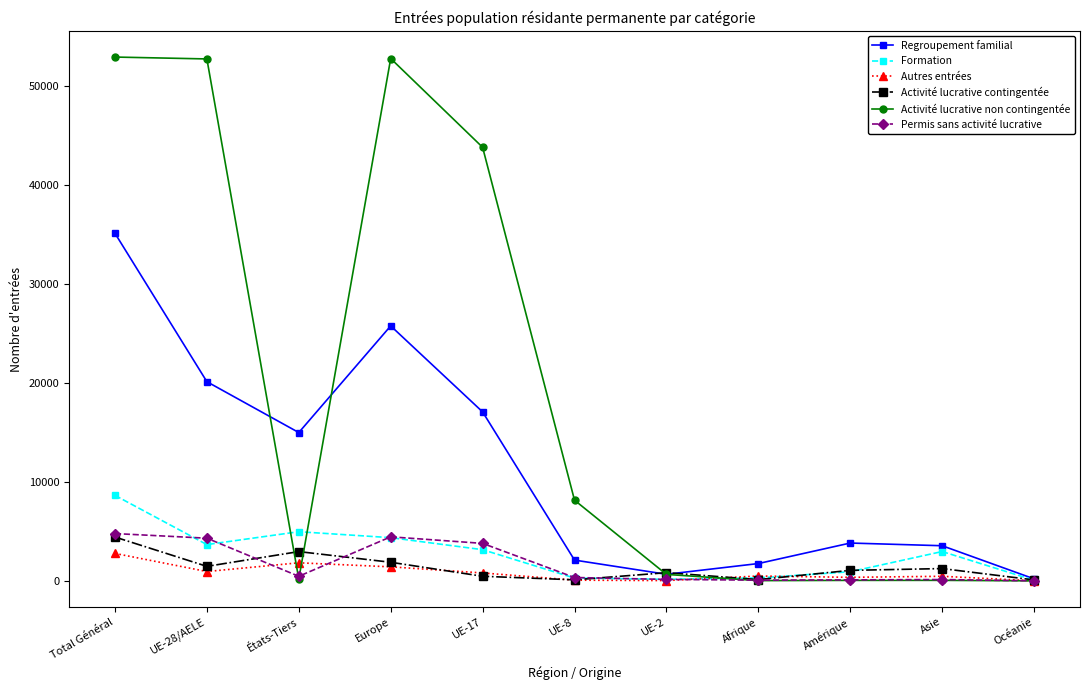

Which series has the largest total across all categories?

Activité lucrative non contingentée